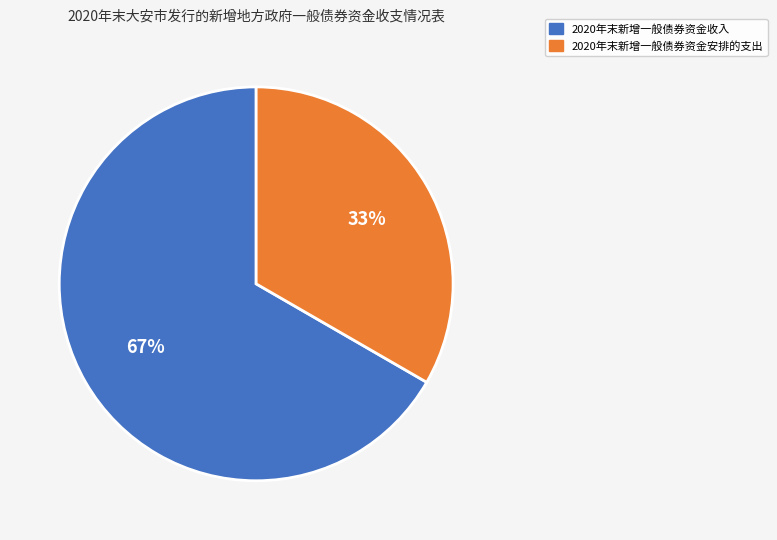

Is the sum of 2020年末新增一般债券资金安排的支出 and 2020年末新增一般债券资金收入 greater than half?

Yes